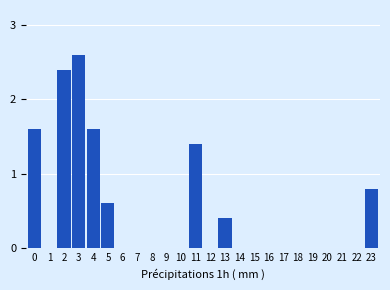

Reading right to left, extract all data points from this chart.

23=0.8	22=0.0	21=0.0	20=0.0	19=0.0	18=0.0	17=0.0	16=0.0	15=0.0	14=0.0	13=0.4	12=0.0	11=1.4	10=0.0	9=0.0	8=0.0	7=0.0	6=0.0	5=0.6	4=1.6	3=2.6	2=2.4	1=0.0	0=1.6